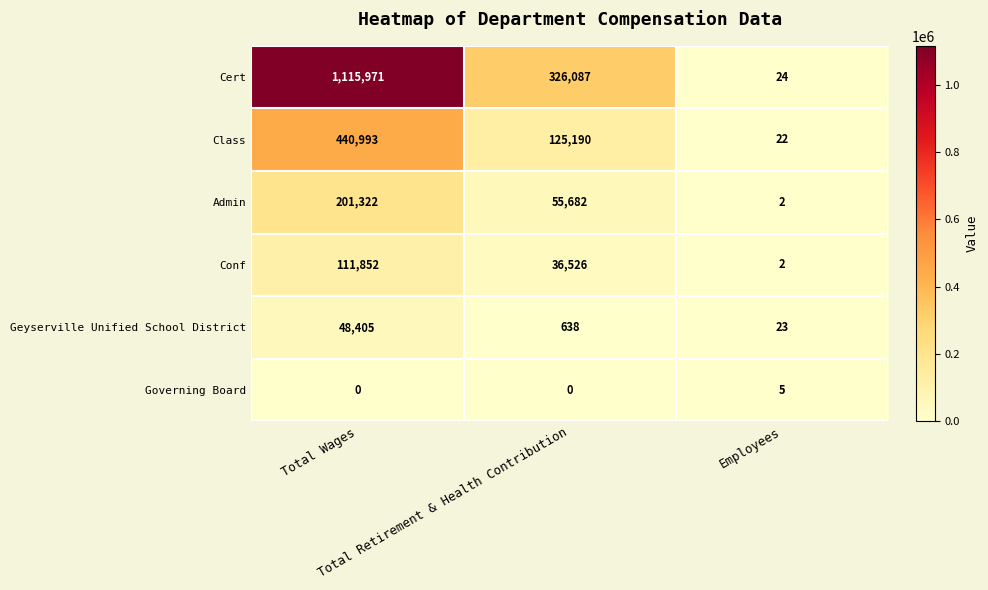

What is the minimum value for Cert?

24